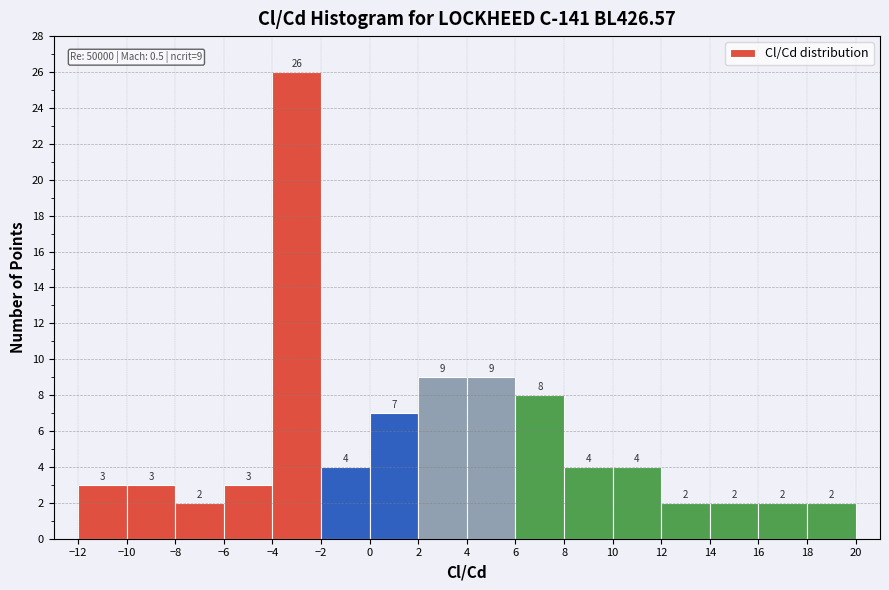

Reading left to right, transcribe this chart: for each bar, give the range it covers on the x-axis and its height.

-12 to -10: 3
-10 to -8: 3
-8 to -6: 2
-6 to -4: 3
-4 to -2: 26
-2 to 0: 4
0 to 2: 7
2 to 4: 9
4 to 6: 9
6 to 8: 8
8 to 10: 4
10 to 12: 4
12 to 14: 2
14 to 16: 2
16 to 18: 2
18 to 20: 2